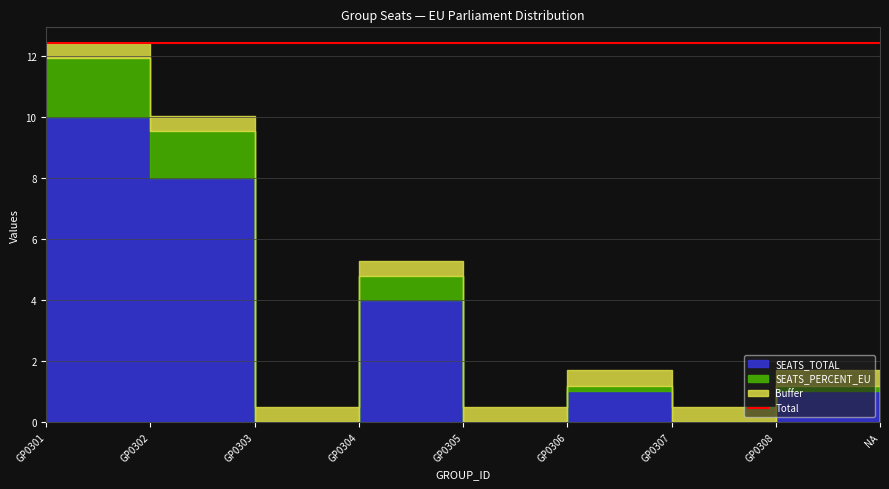

In SEATS_TOTAL, how many points are lower than both neighbors (excluding endpoints)?

3